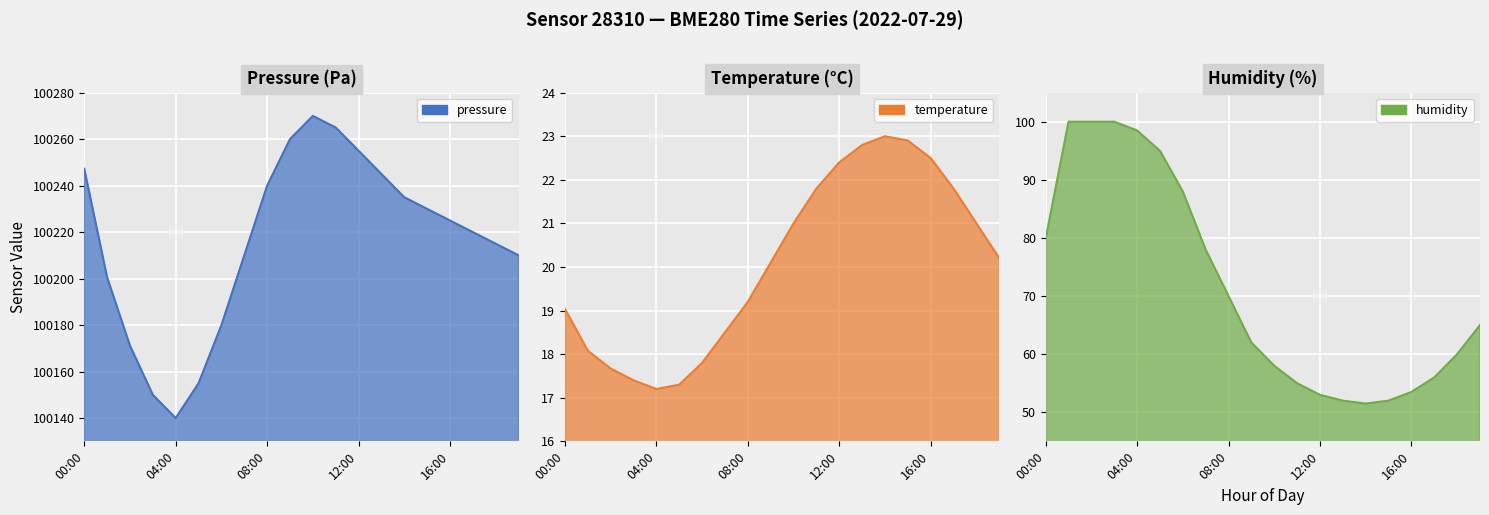

What value does the pressure series have at 08:00?

100240.0